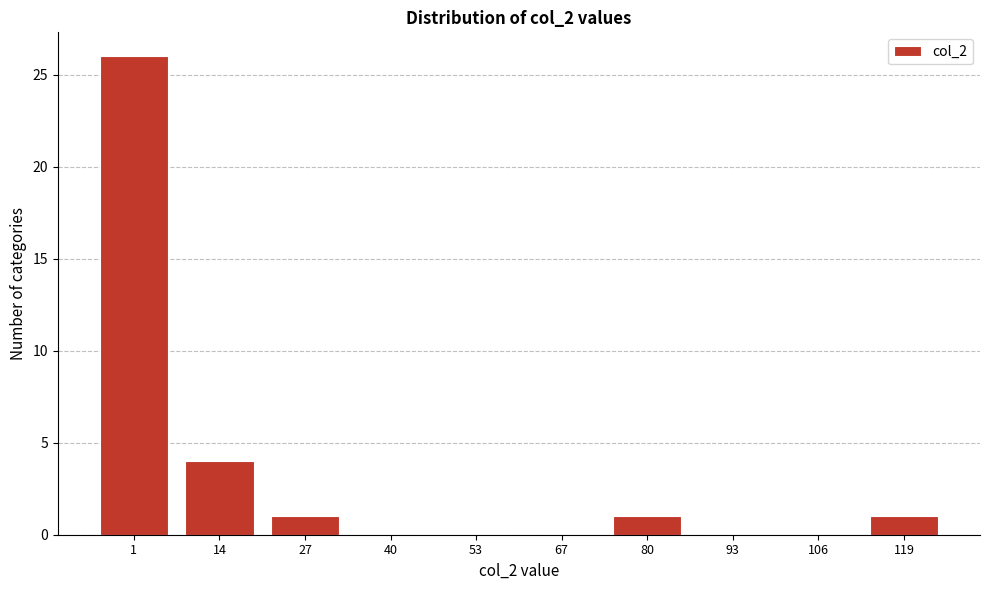

Reading left to right, extract all data points from this chart.

1=26	14=4	27=1	40=0	53=0	67=0	80=1	93=0	106=0	119=1